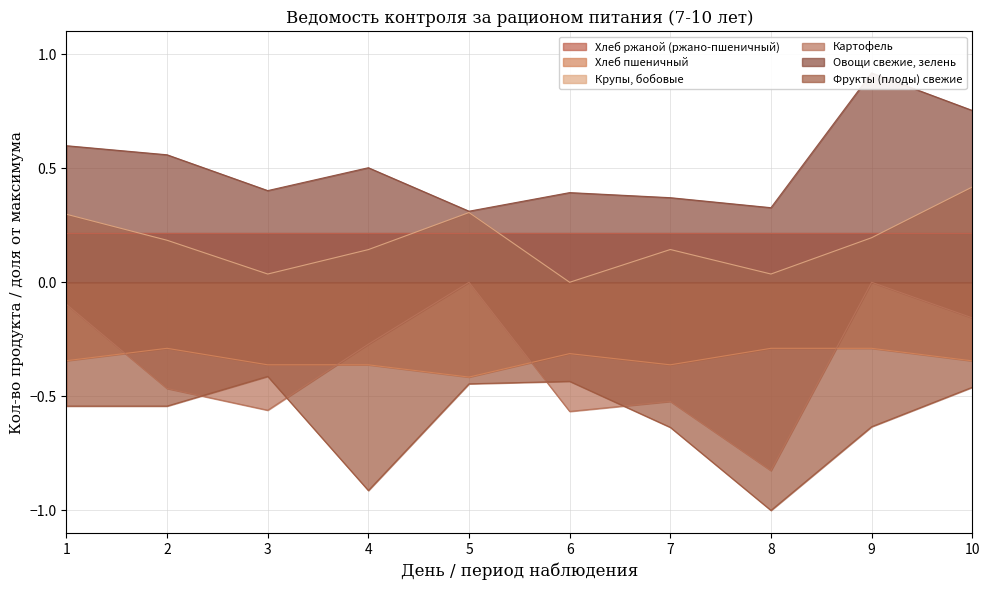

Is it true that Картофель equals -0.1 at 1?

True